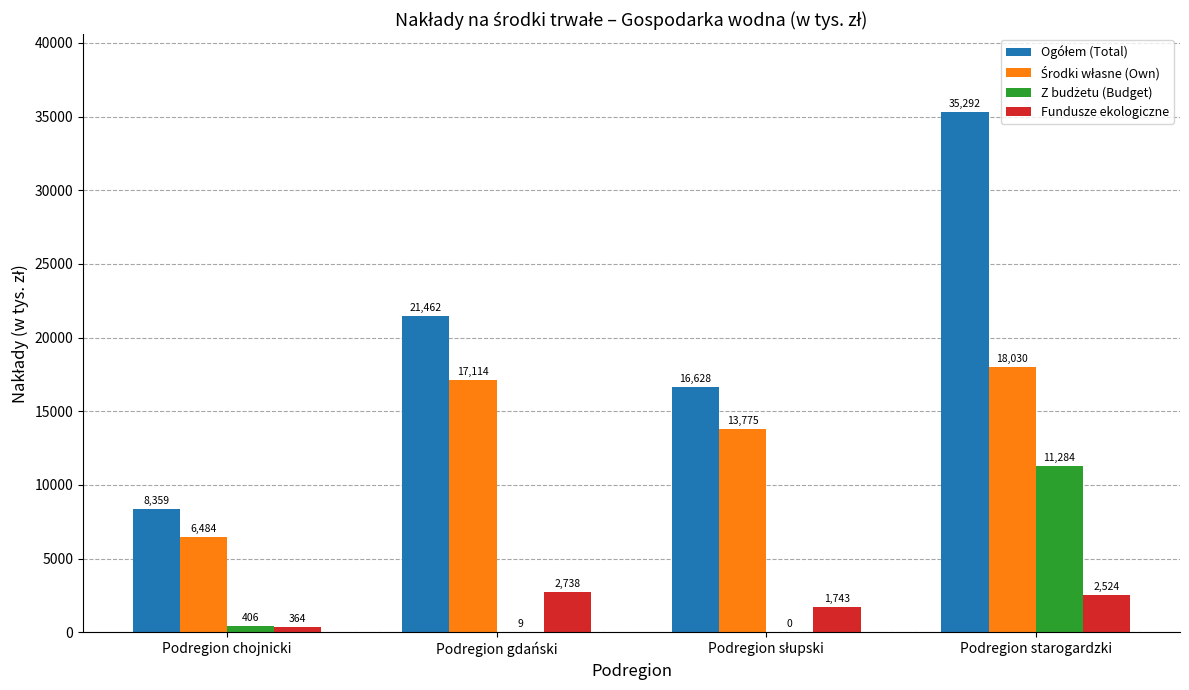

How many data points does each series have?

4